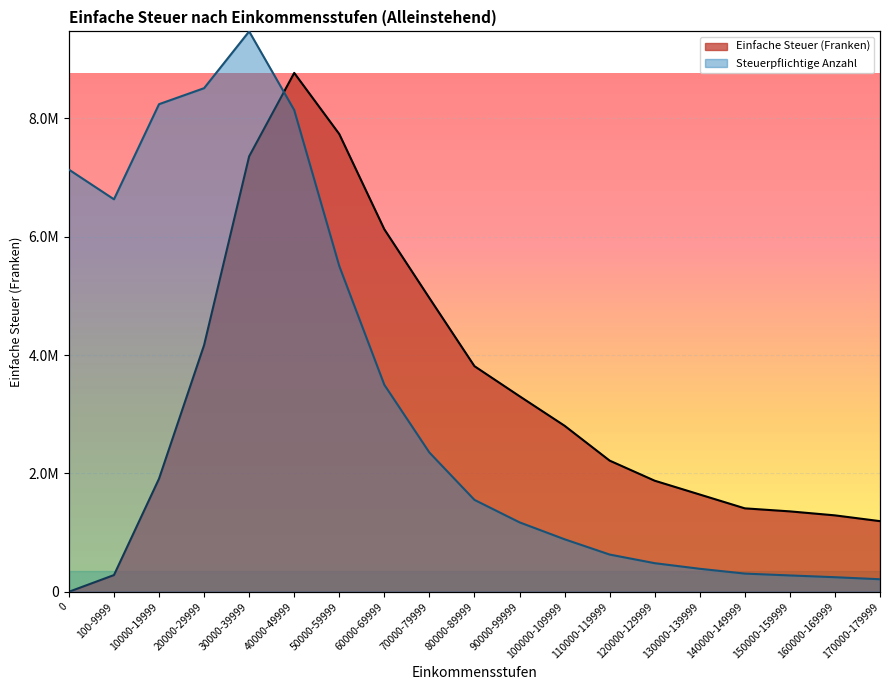

How many lines are shown in the chart?

2